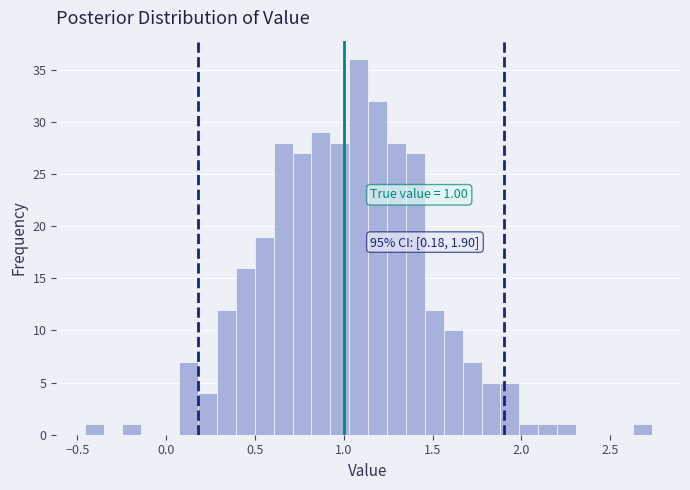

Around what value on the x-axis is the tallest bar? Give the approximate position of its centre, as read against the axis.

1.10